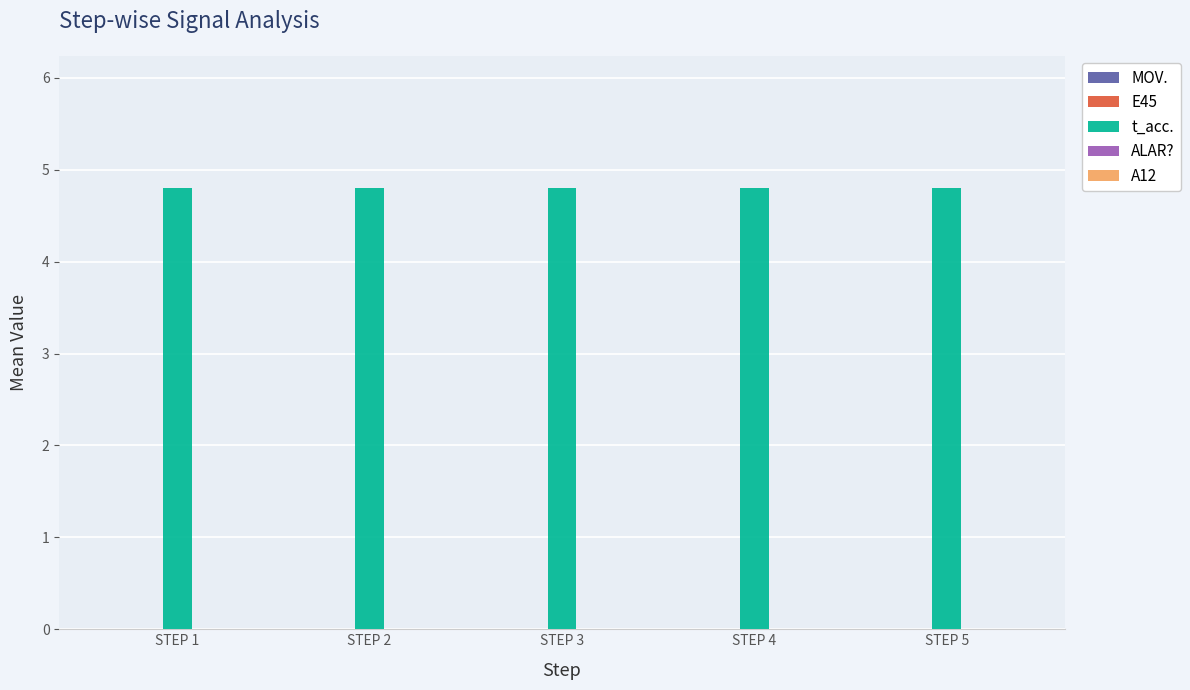

What is the minimum value for t_acc.?

4.8